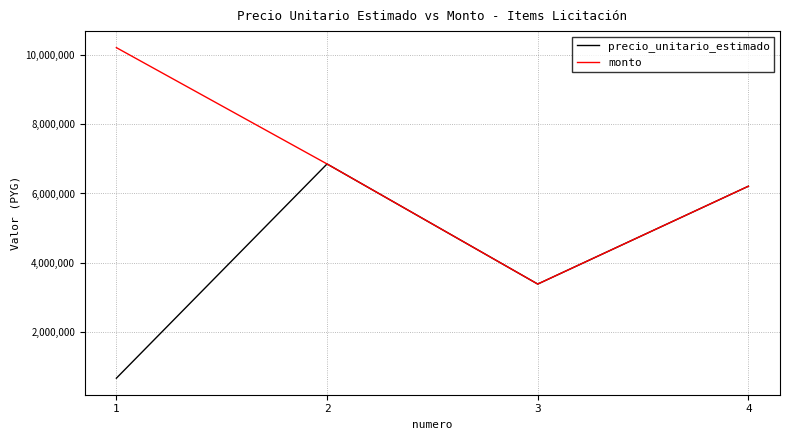

Which series changed the most between 1 and 2?

precio_unitario_estimado